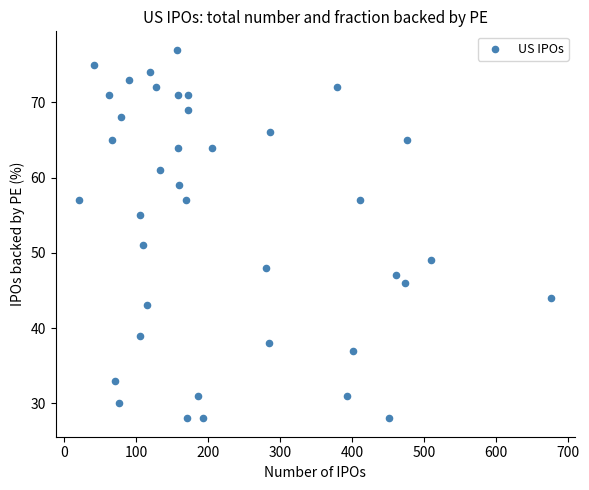

What is the range of X values (max minus min)?

656